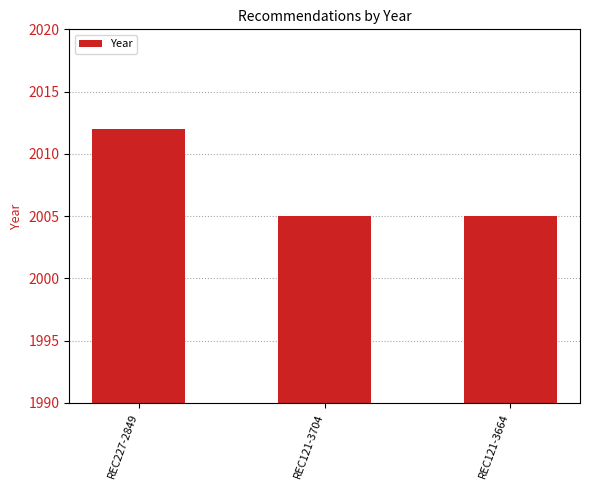

What is the change in value from REC227-2849 to REC121-3704?

-7